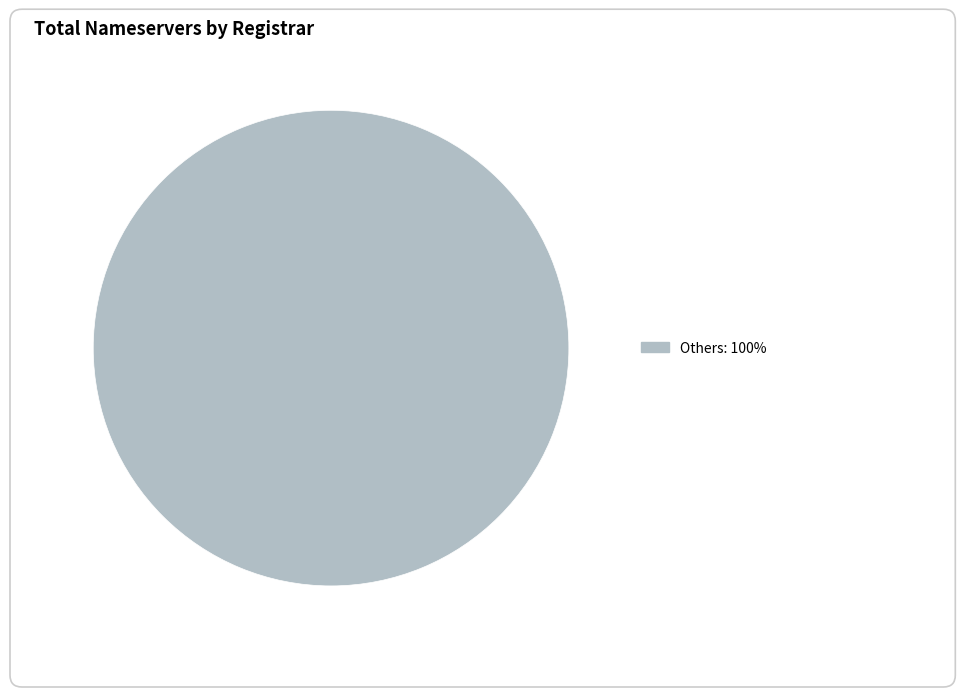

Does any single category account for the majority?

Yes